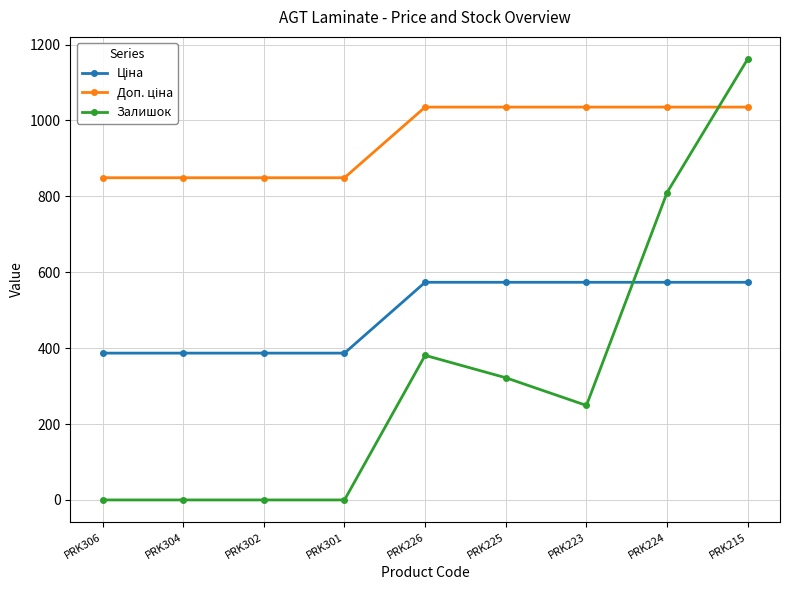

What is the greatest value displayed?

1162.0